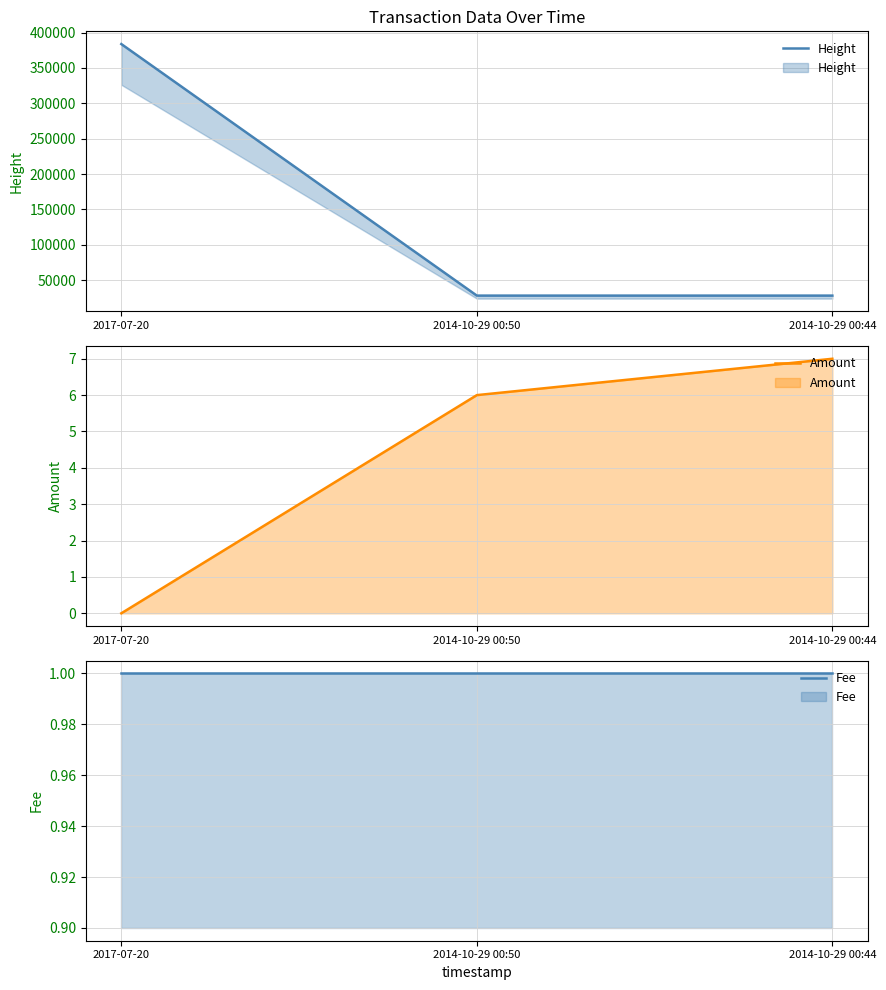

What position from the right is 2017-07-20?

3